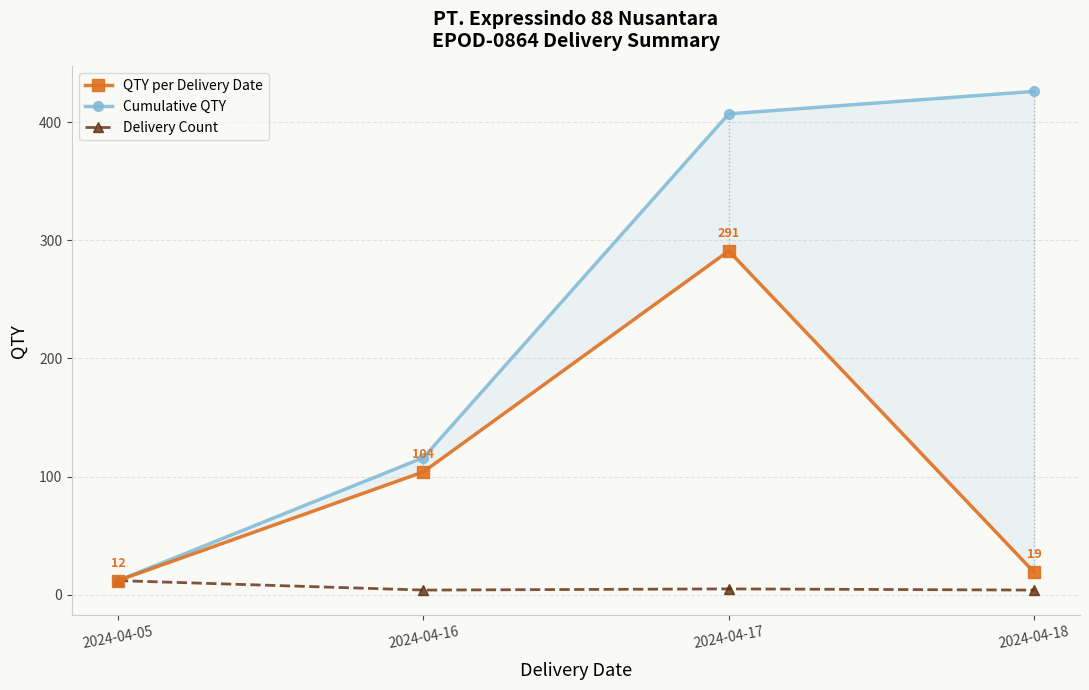

How many values in the Cumulative QTY series are below 407?

2